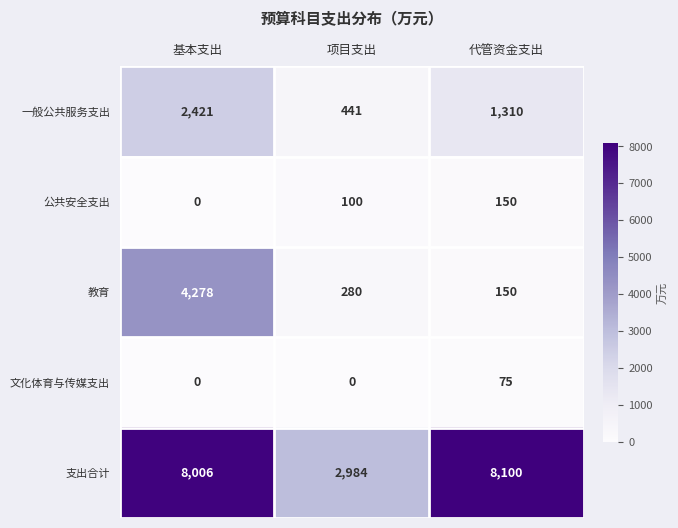

Count the 文化体育与传媒支出 values in the range 0 to 75.

3